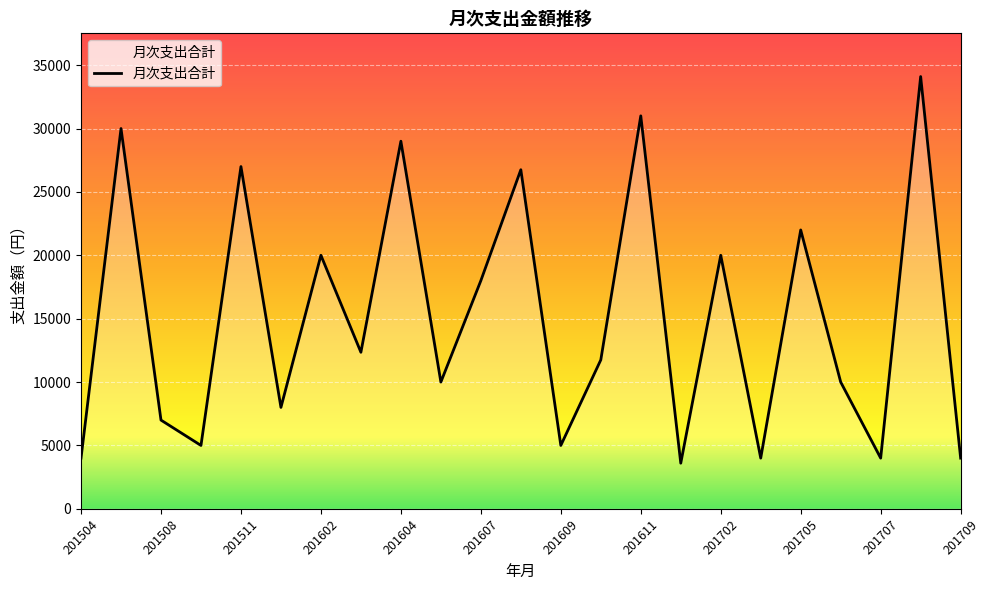

What is the difference between the maximum and minimum values?

30500